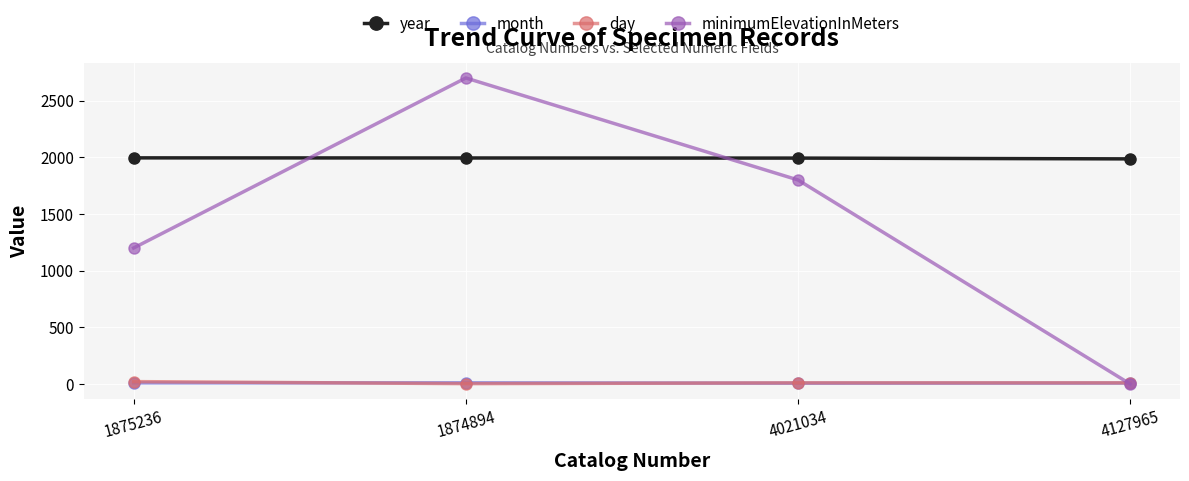

What is the difference between the highest and lowest values at 4021034?

1986